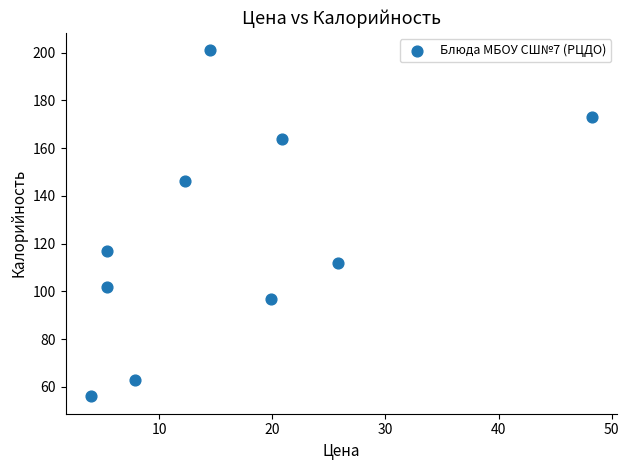

What Y value in the scatter plot is closest to 128?

117